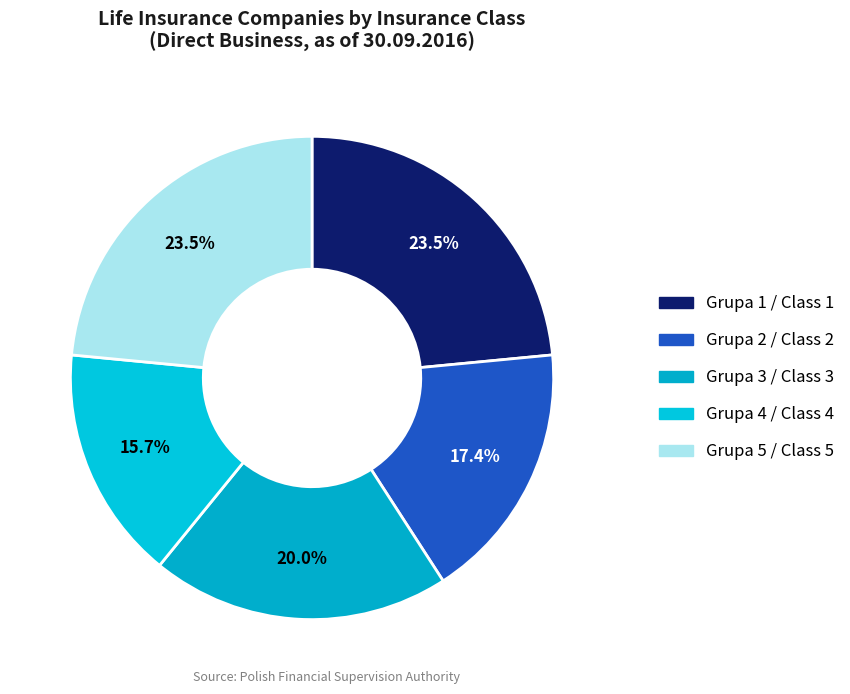

What is the smallest slice in the pie chart?

Grupa 4 / Class 4